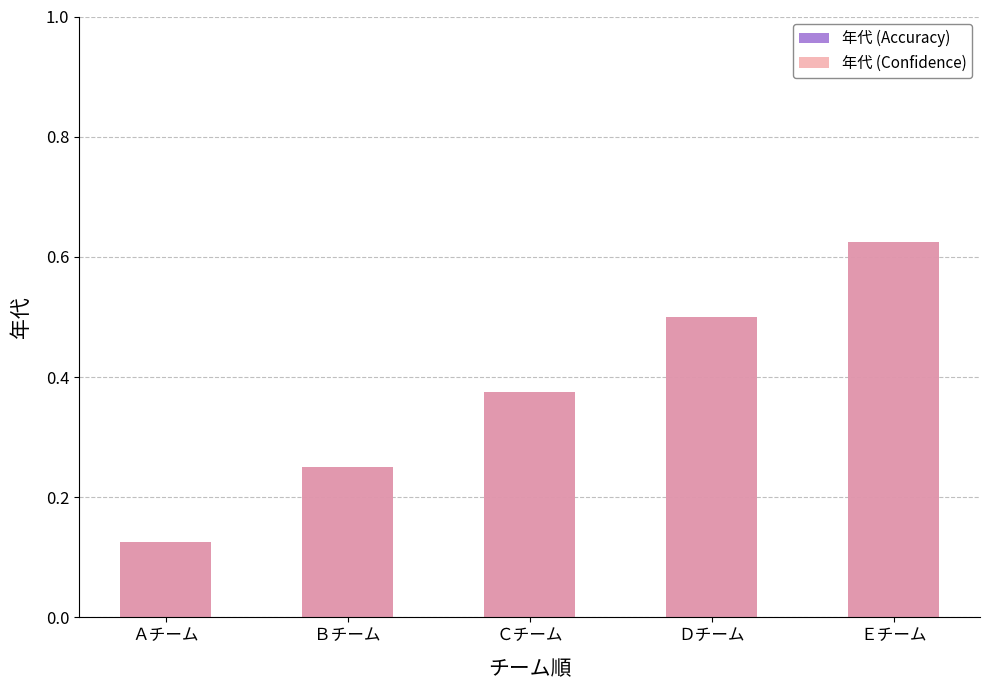

Between Ｄチーム and Ｅチーム, which series saw the biggest shift?

年代 (Accuracy)